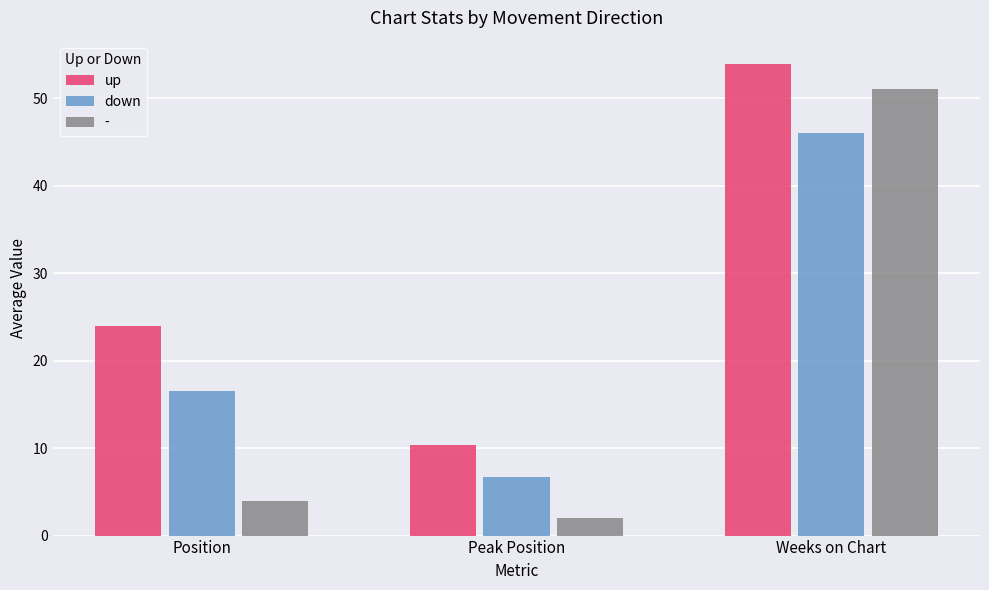

Which series has the widest spread of values?

-